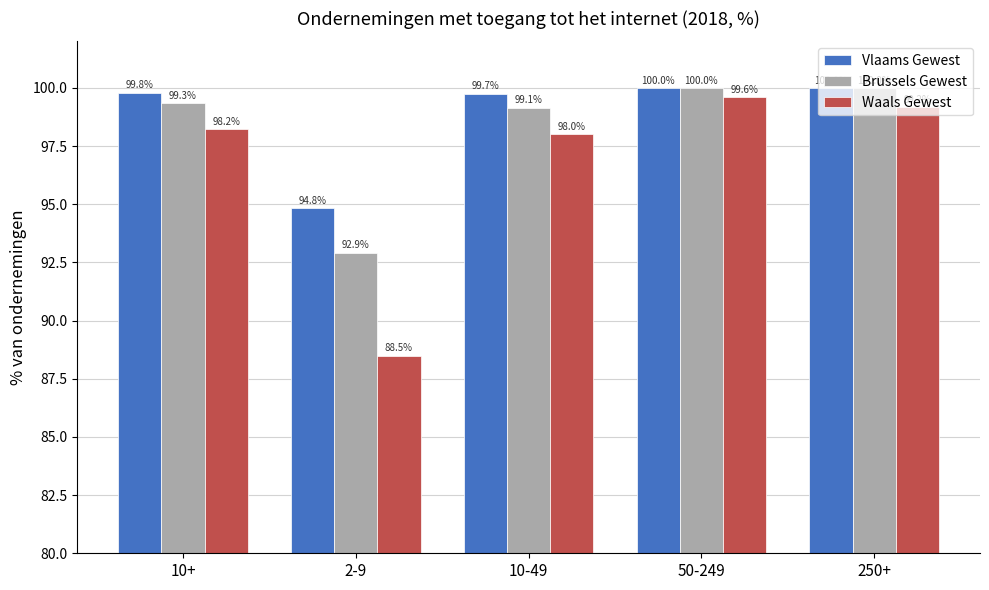

The Vlaams Gewest series shows 136.1 at 250+. True or false?

False